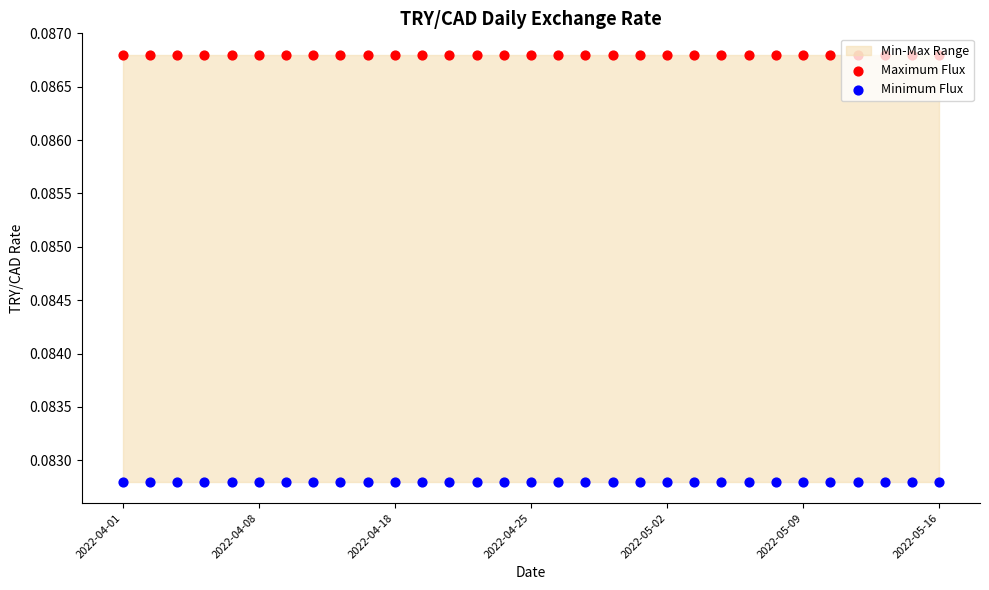

Which series reaches the maximum Y coordinate?

Maximum Flux